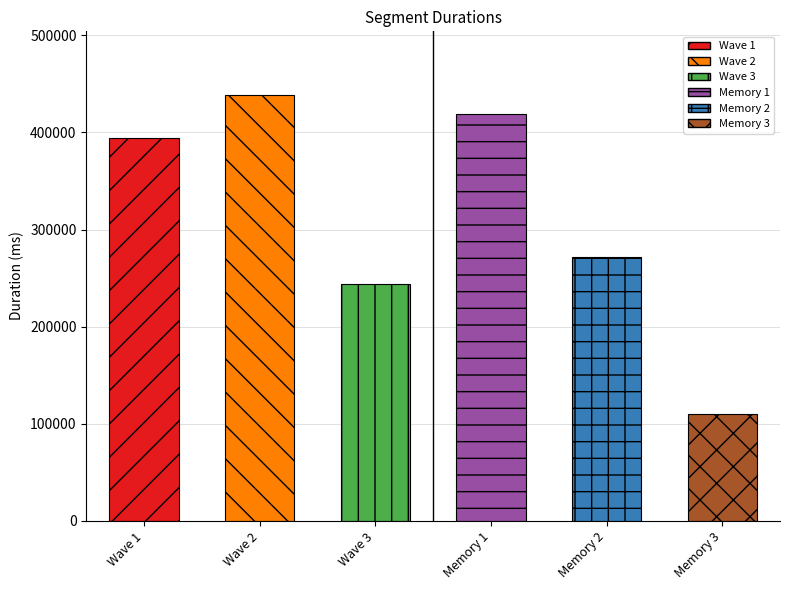

Reading left to right, list all the values displayed in this chart.

Wave 1=394484	Wave 2=438411	Wave 3=243437	Memory 1=418989	Memory 2=271938	Memory 3=109896